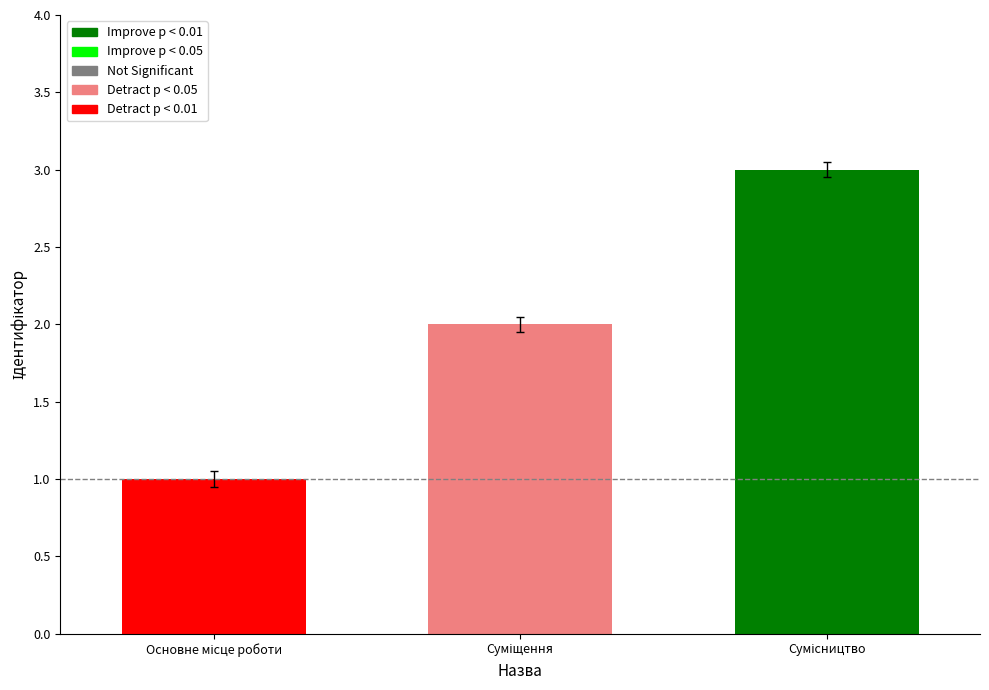

What is the greatest value displayed?

3